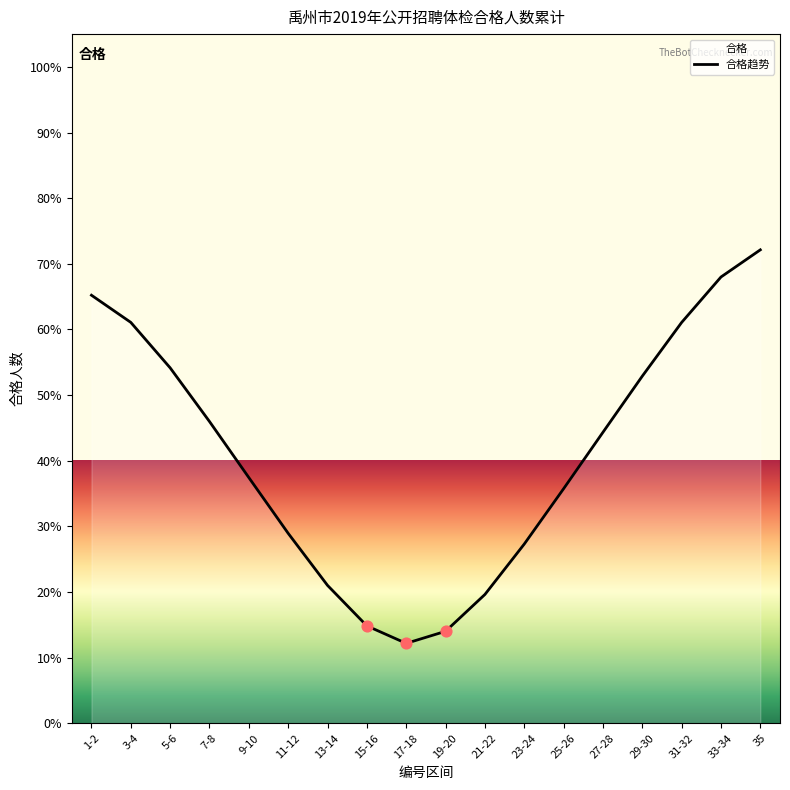

What is the ratio of the value at 11-12 to the value at 13-14?

1.4